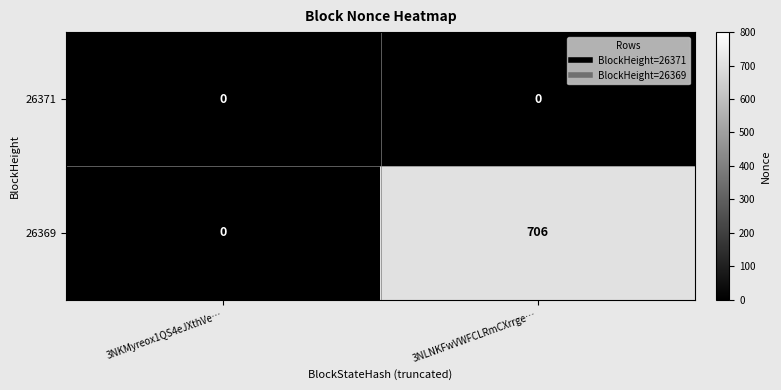

List the series in order of their overall mean, highest first.

26369, 26371